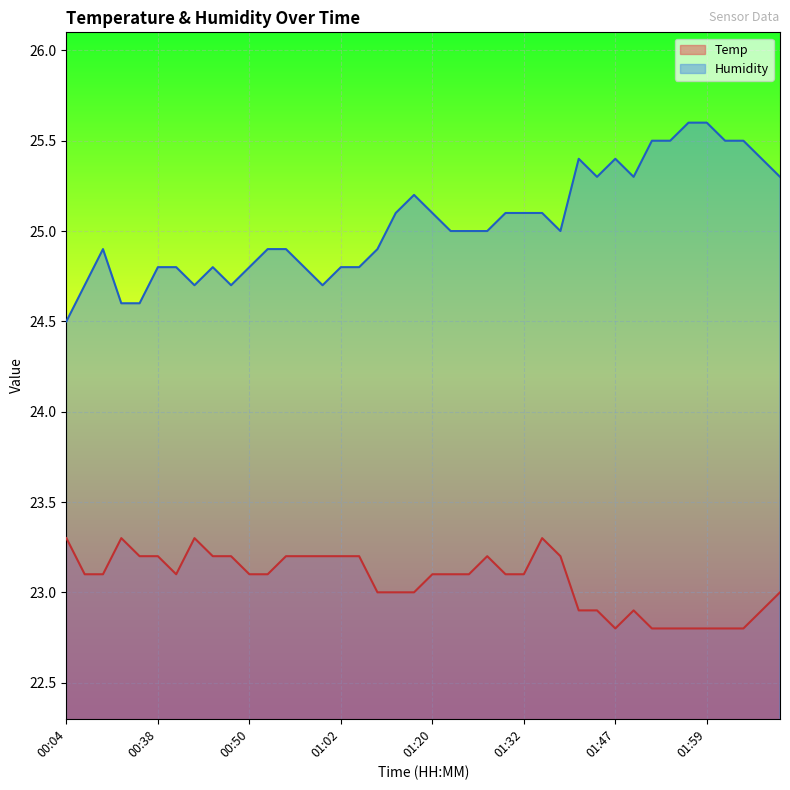

How many interior local peaks does the Temp series have?

5